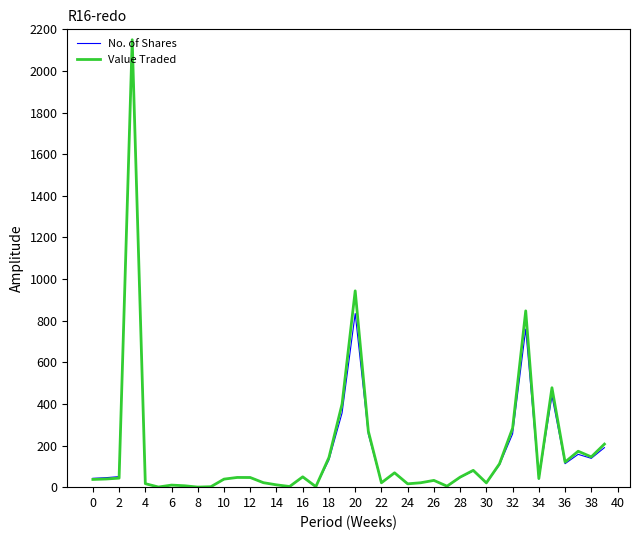

How many lines are shown in the chart?

2